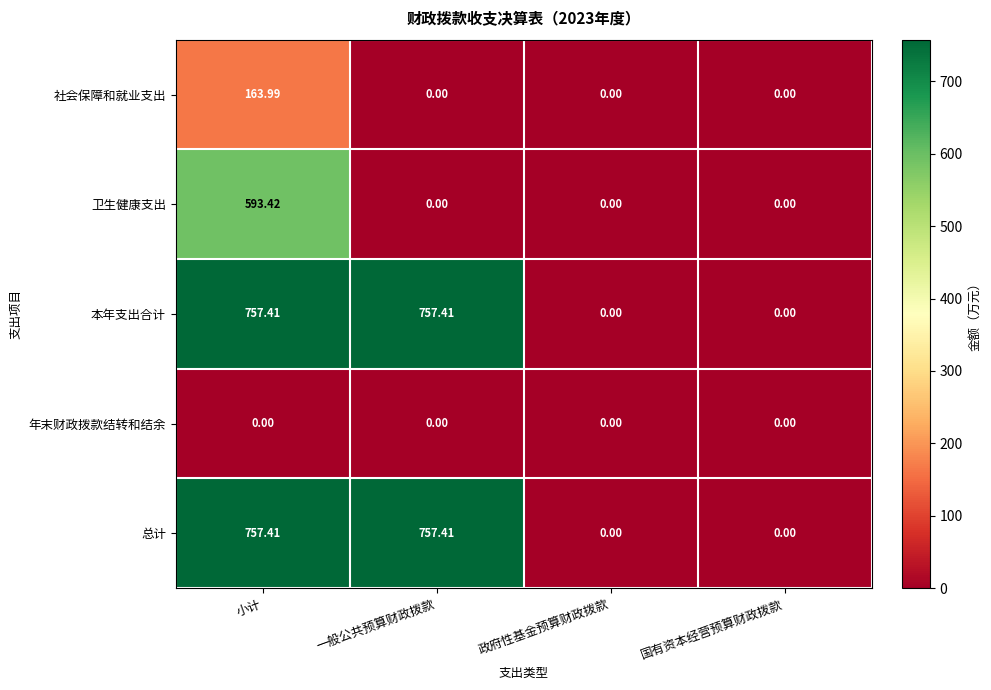

At which category is the sum across all series the highest?

小计